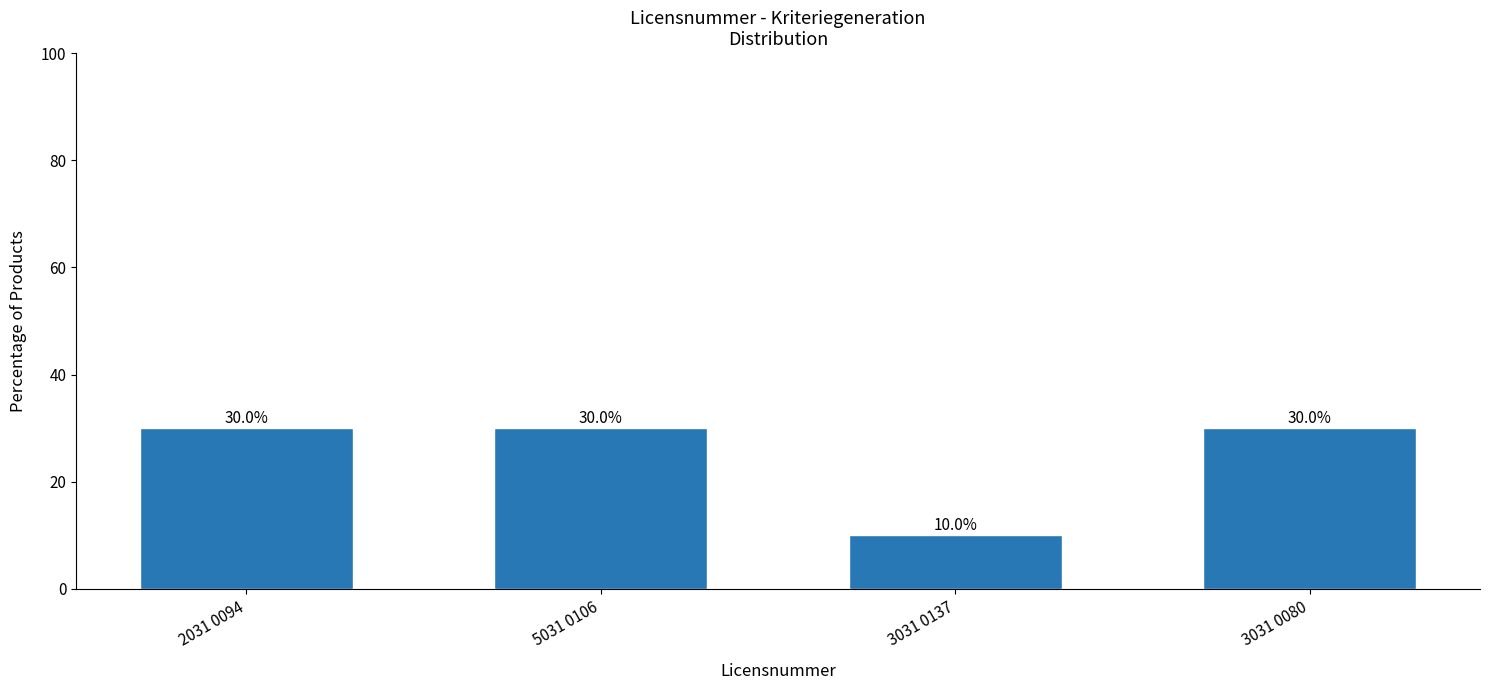

What is the sum of all values?

100